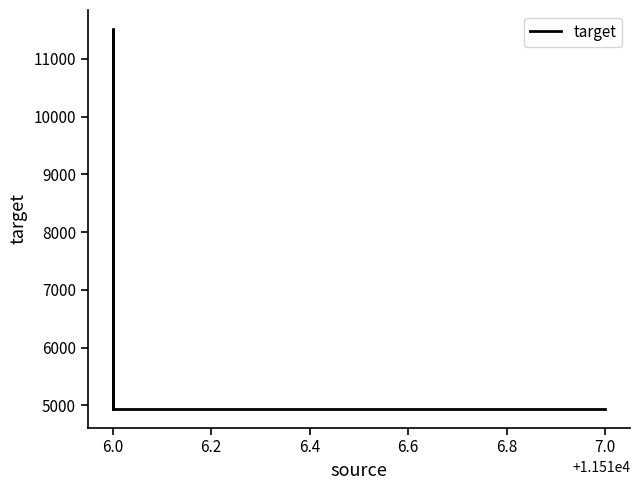

How many points are higher than both their immediate neighbors (excluding endpoints)?

1